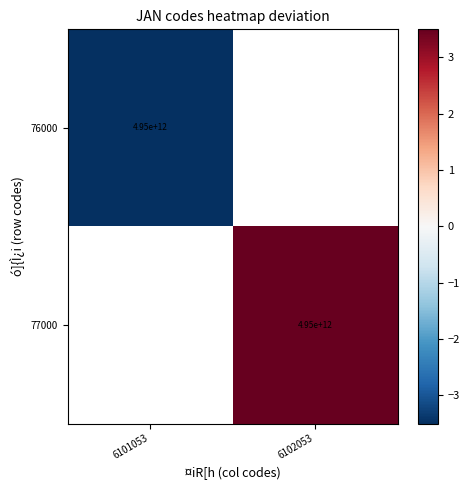

The value of 77000 at 6102053 is 4950000000000.0. True or false?

True